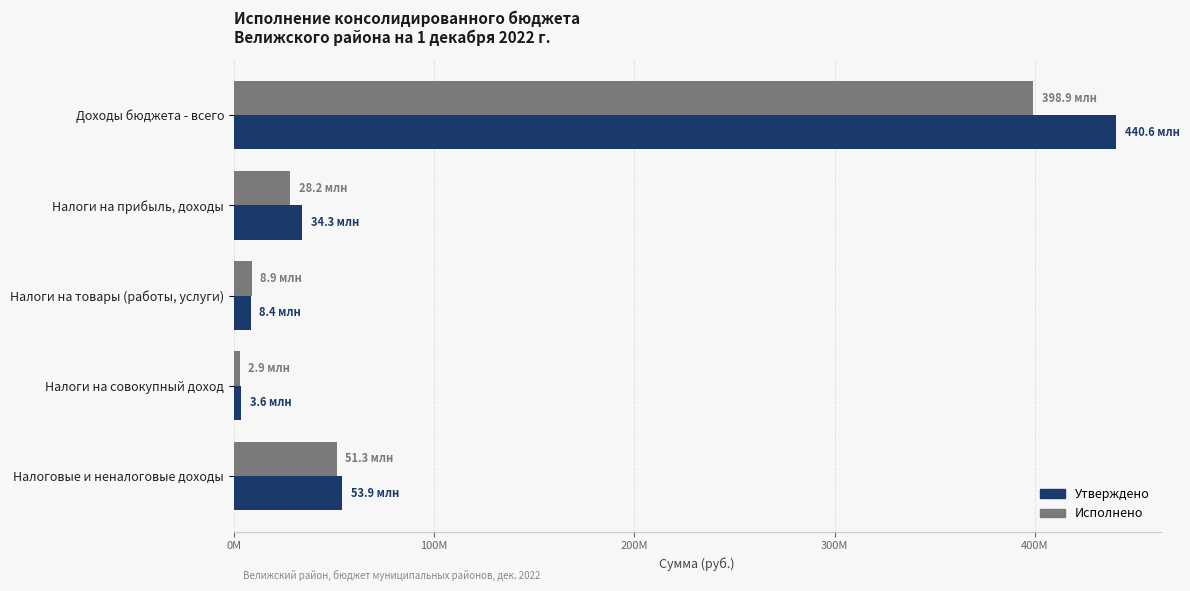

What are all the series names shown in the legend?

Утверждено, Исполнено